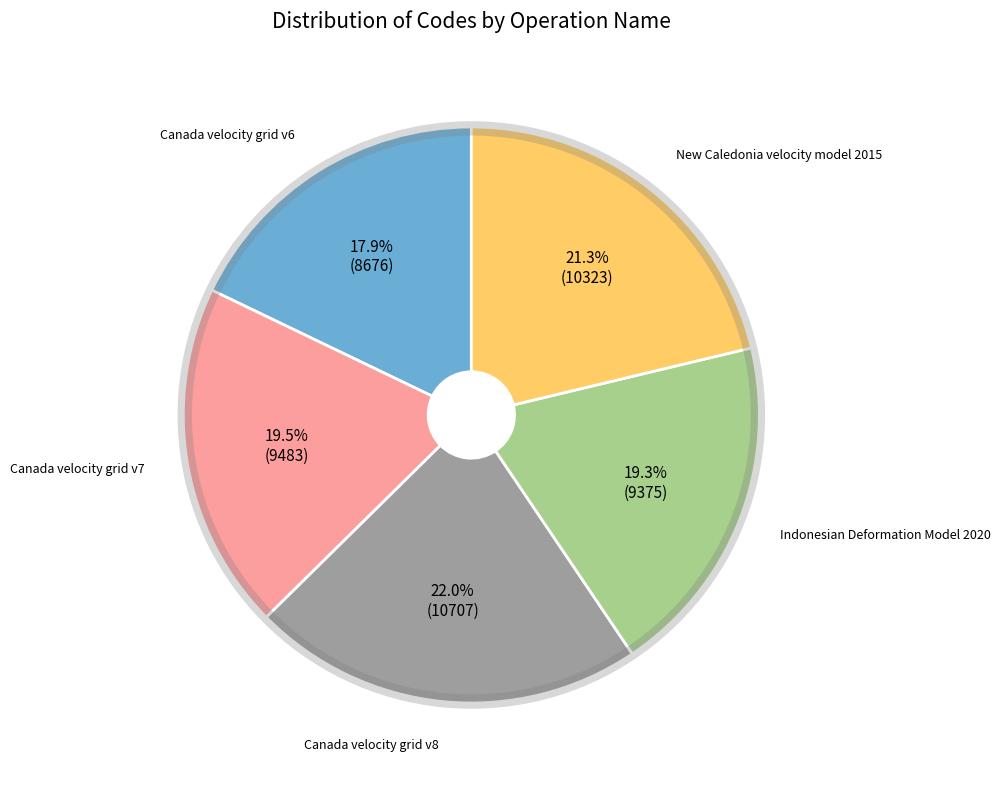

True or false: Indonesian Deformation Model 2020 accounts for 19% of the total.

True